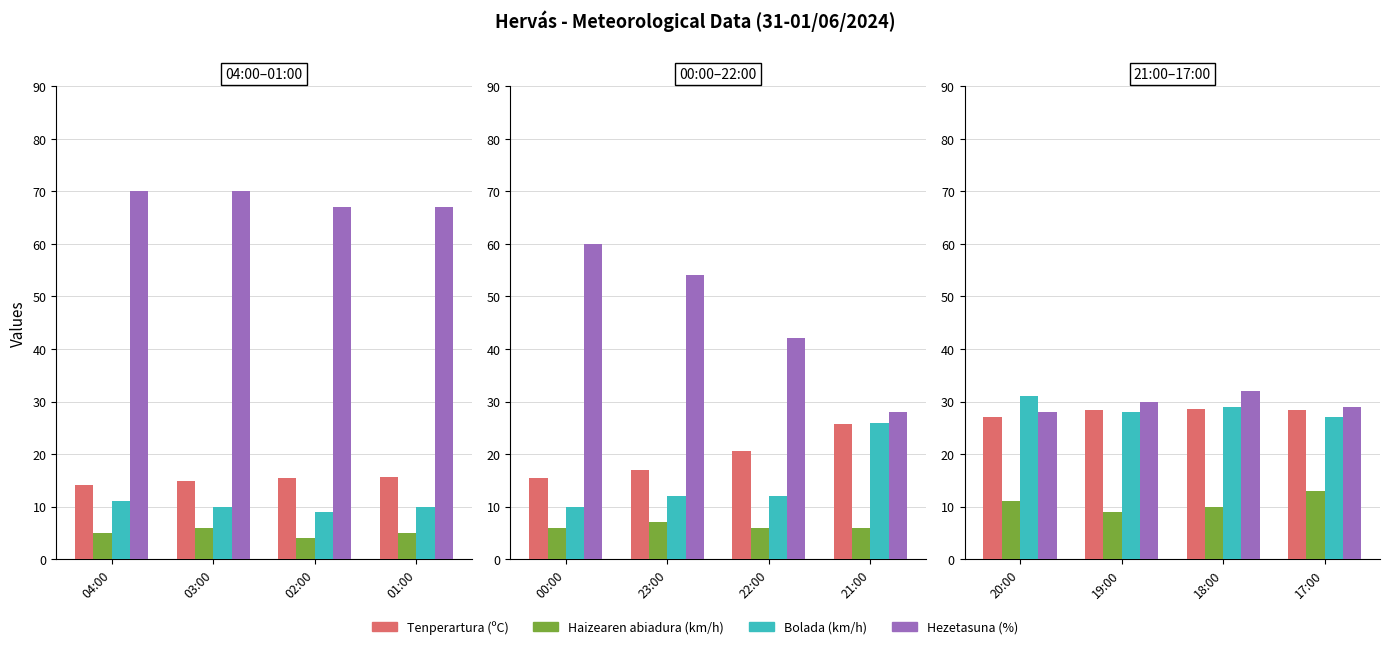

The Tenperartura (ºC) series shows 39.5 at 20:00. True or false?

False